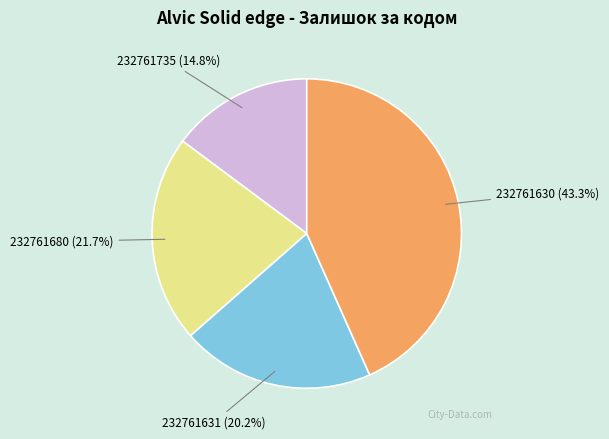

Is there any slice that represents more than half of the pie?

No